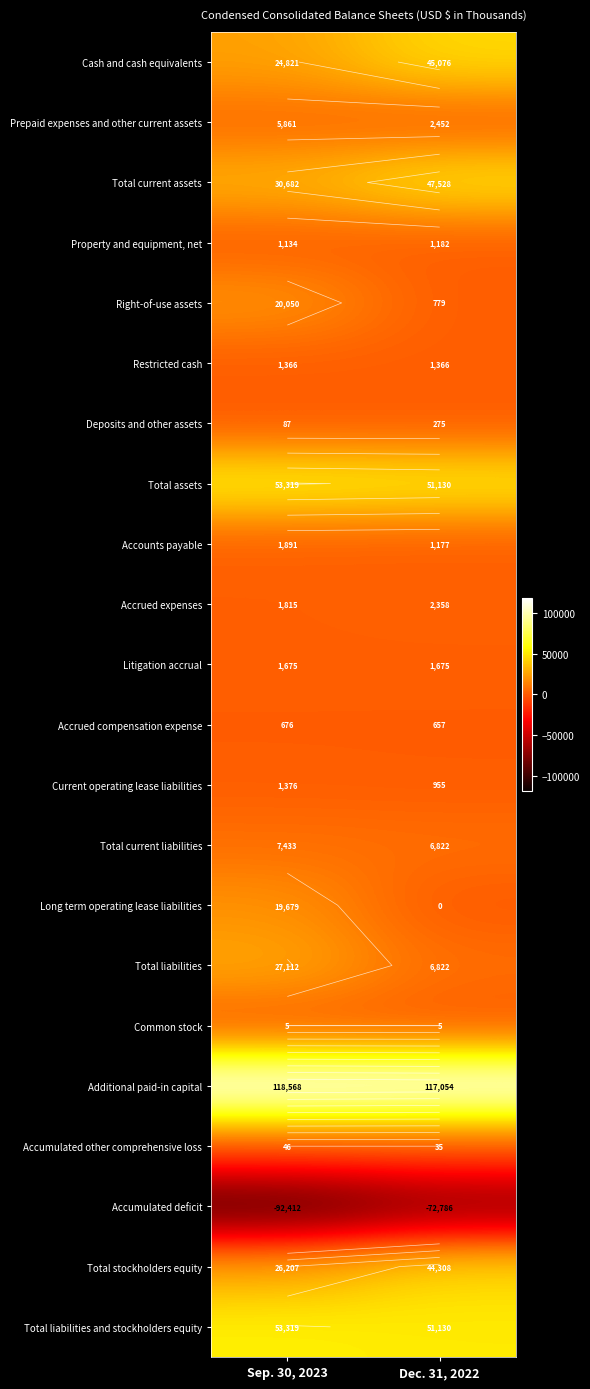

What is the highest value of the Litigation accrual series?

1675